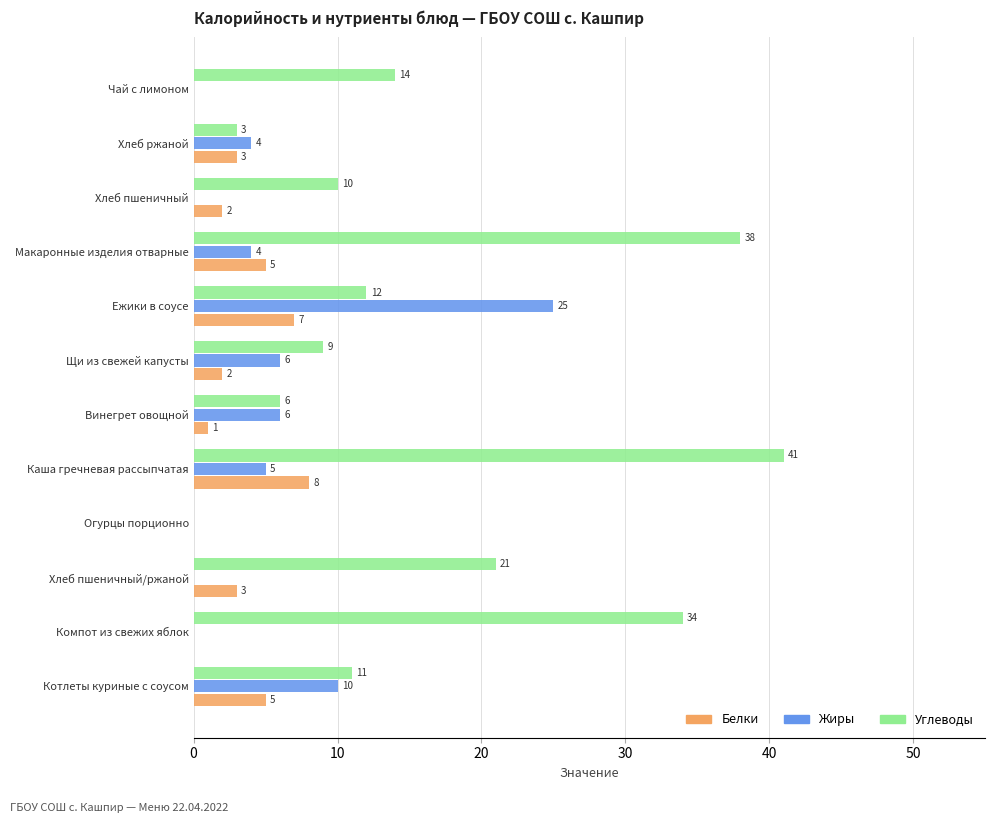

What is the maximum value shown in the chart?

41